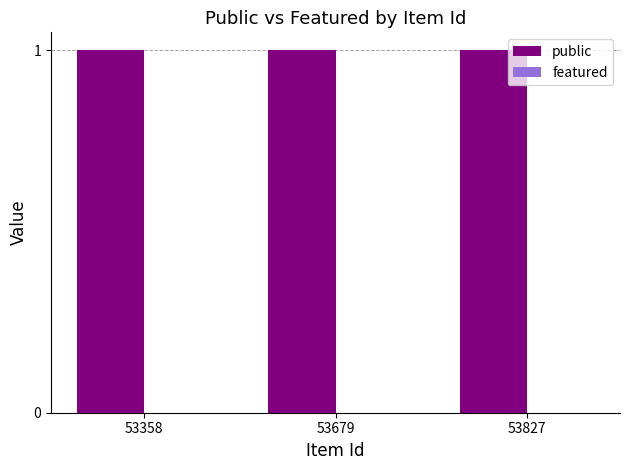

What is the difference between the highest and lowest values at 53827?

1